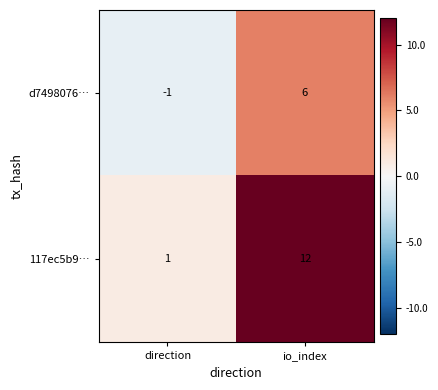

What is the difference between the 117ec5b9… values at direction and io_index?

11